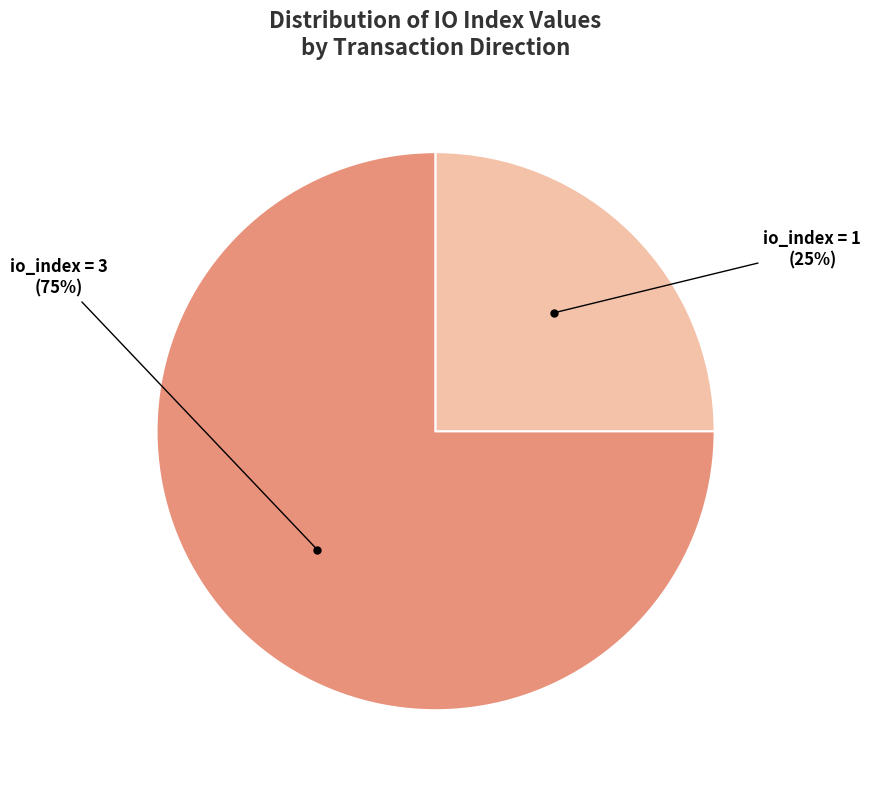

Does any single category account for the majority?

Yes